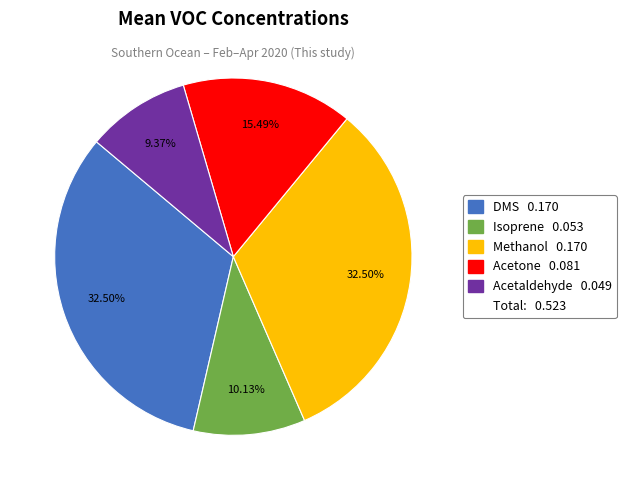

Does any single category account for the majority?

No